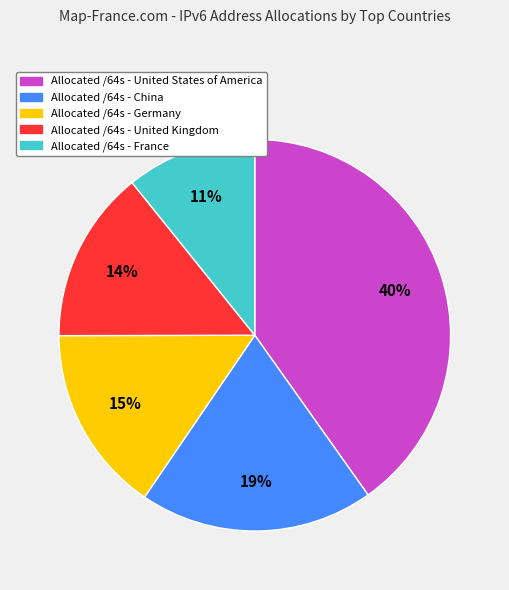

To the nearest percent, what is the difference between the Allocated /64s - France and Allocated /64s - United Kingdom slice percentages?

3%